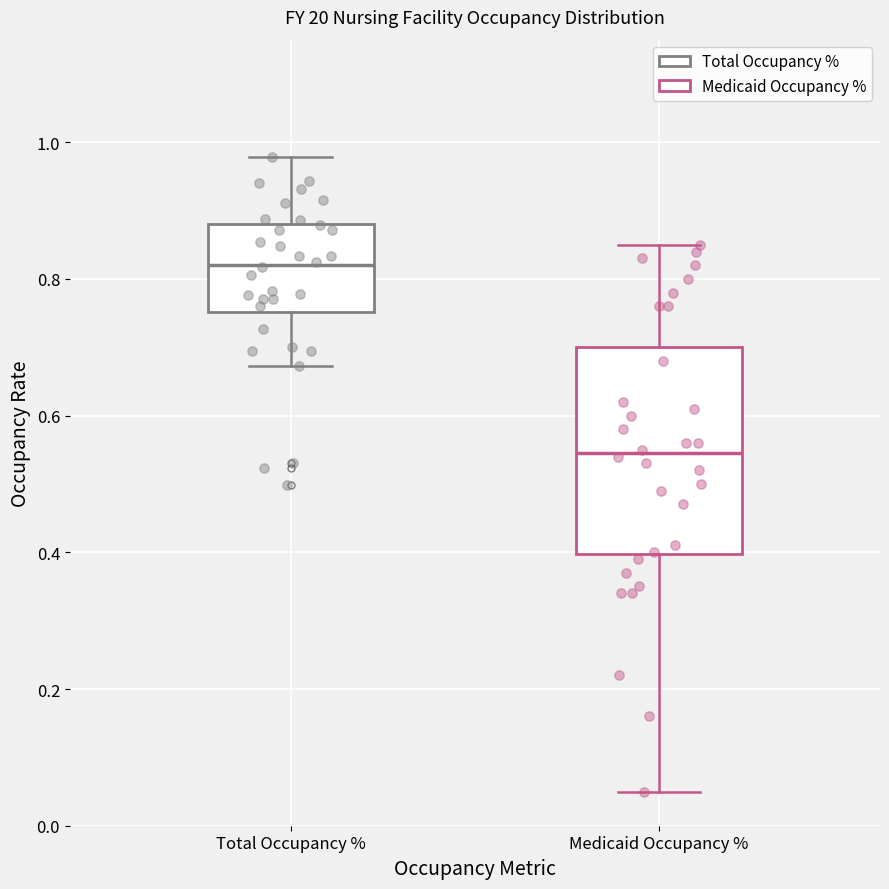

Reading left to right, transcribe this box plot: for each box, give where its median line is, the range the box spans, and where its two whiskers end, as read against the y-axis. The values are not printed on the chart, so give them approximately, as read against the axis.

Total Occupancy %: median 0.82, box 0.76 to 0.88, whiskers 0.68 to 0.98
Medicaid Occupancy %: median 0.54, box 0.40 to 0.70, whiskers 0.06 to 0.86